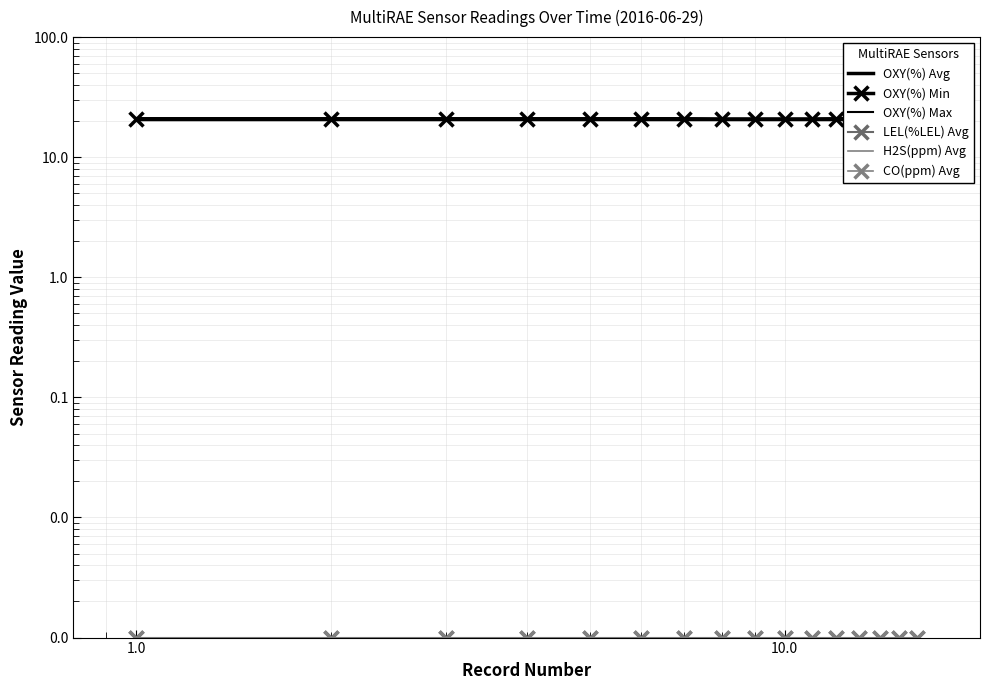

True or false: OXY(%) Min and H2S(ppm) Avg intersect in this chart.

False